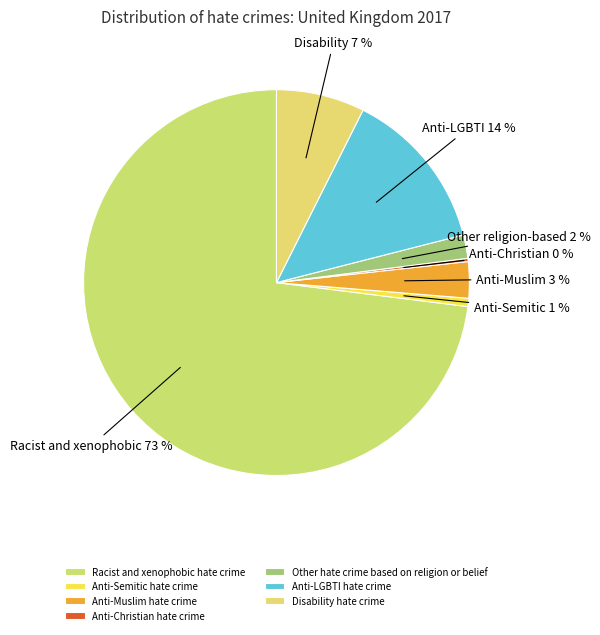

To the nearest percent, what is the average slice percentage?

14%